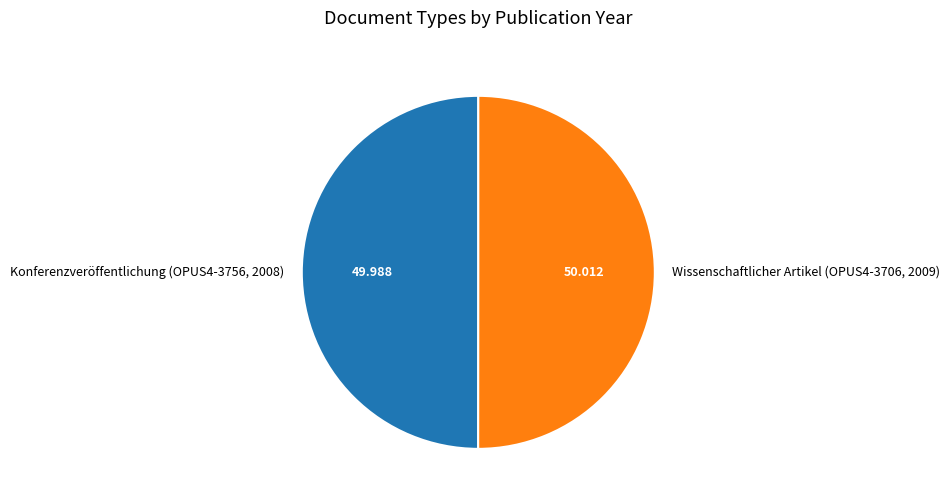

Do Konferenzveröffentlichung (OPUS4-3756, 2008) and Wissenschaftlicher Artikel (OPUS4-3706, 2009) together represent more than half of the pie?

Yes